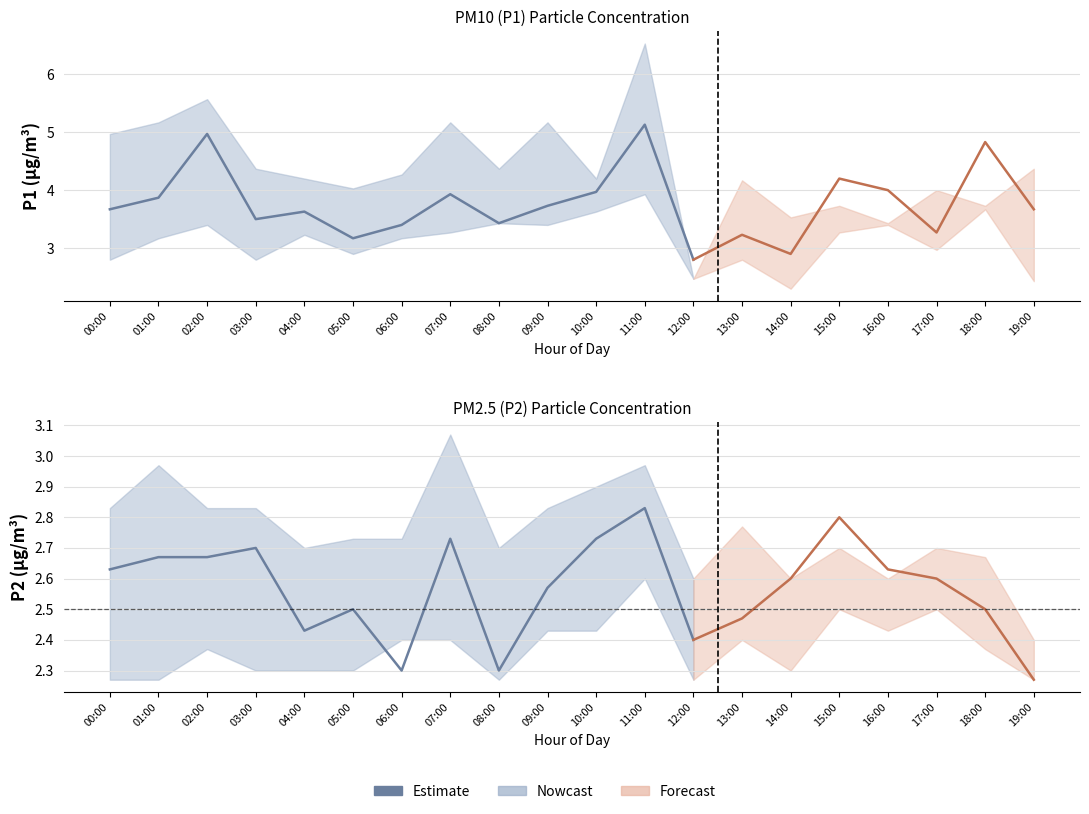

Rank the categories by value from highest to lowest.

11:00, 07:00, 10:00, 03:00, 01:00, 02:00, 00:00, 09:00, 05:00, 04:00, 12:00, 06:00, 08:00